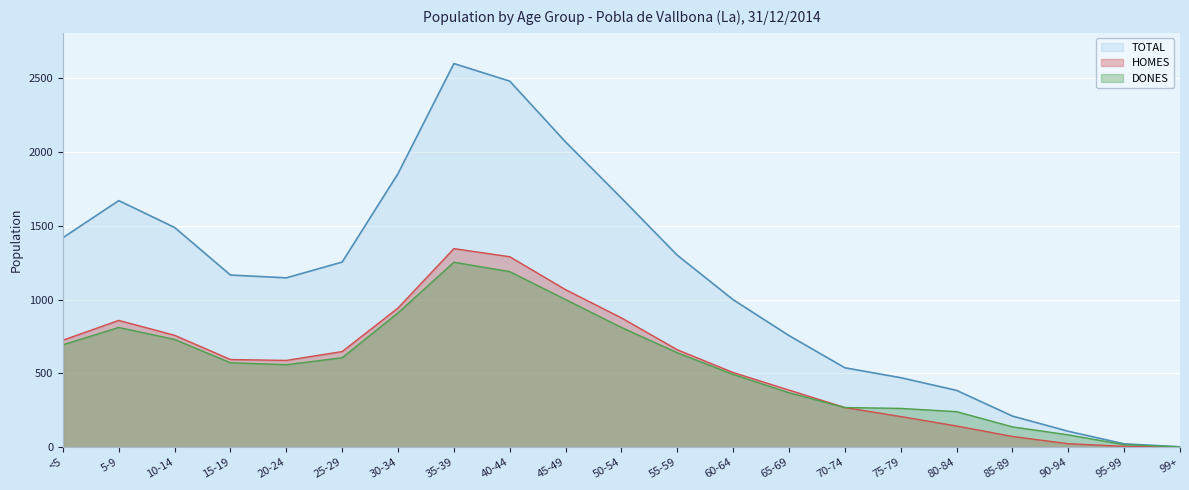

List the series in order of their peak value, highest first.

TOTAL, HOMES, DONES